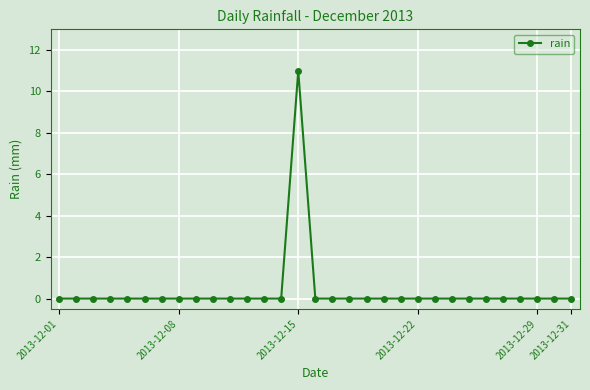

What is the sum of all values?

11